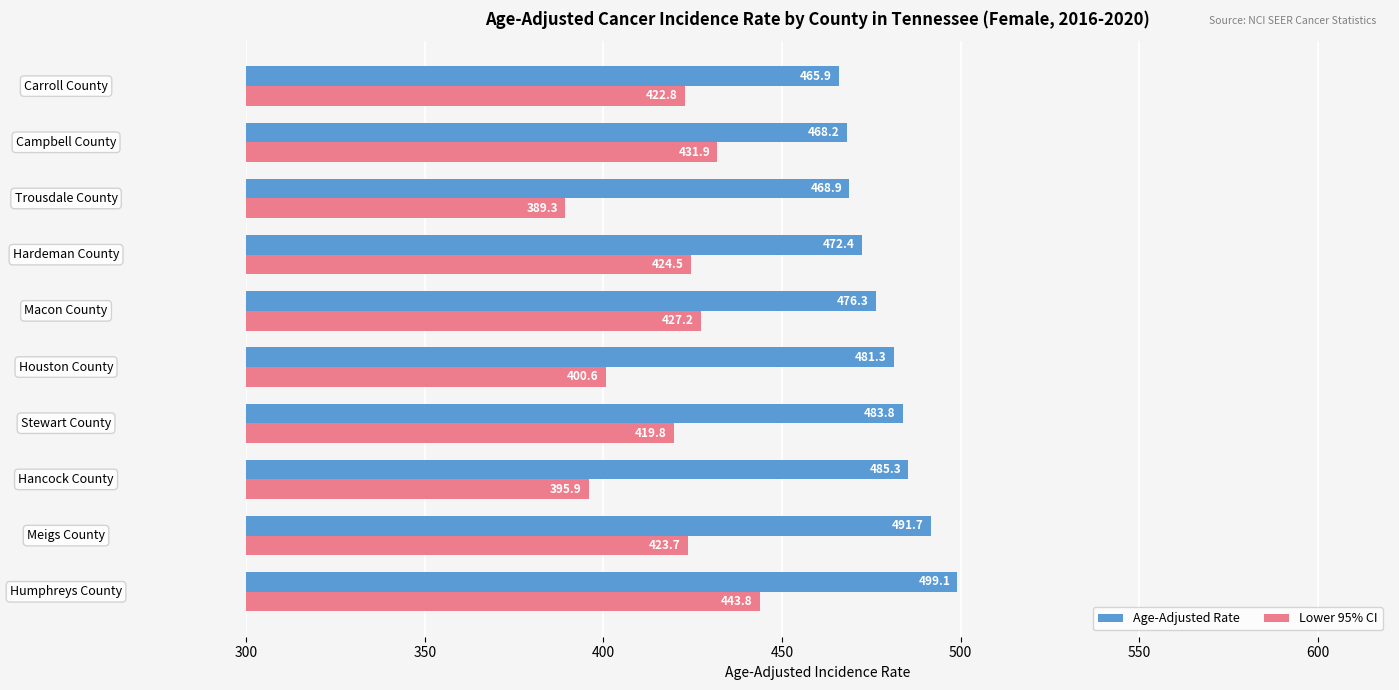

Which series has the largest total across all categories?

Age-Adjusted Rate